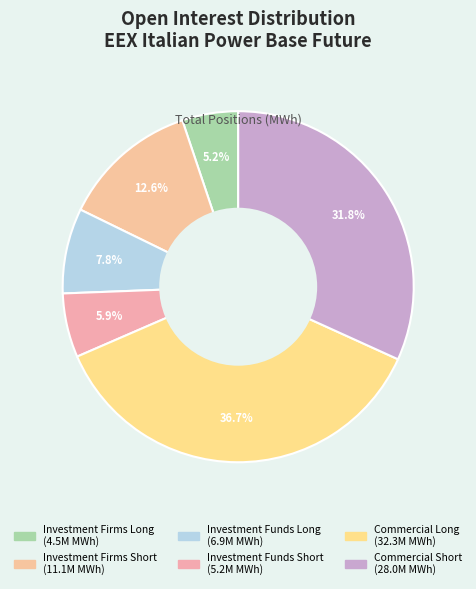

Count the number of slices in the pie.

6